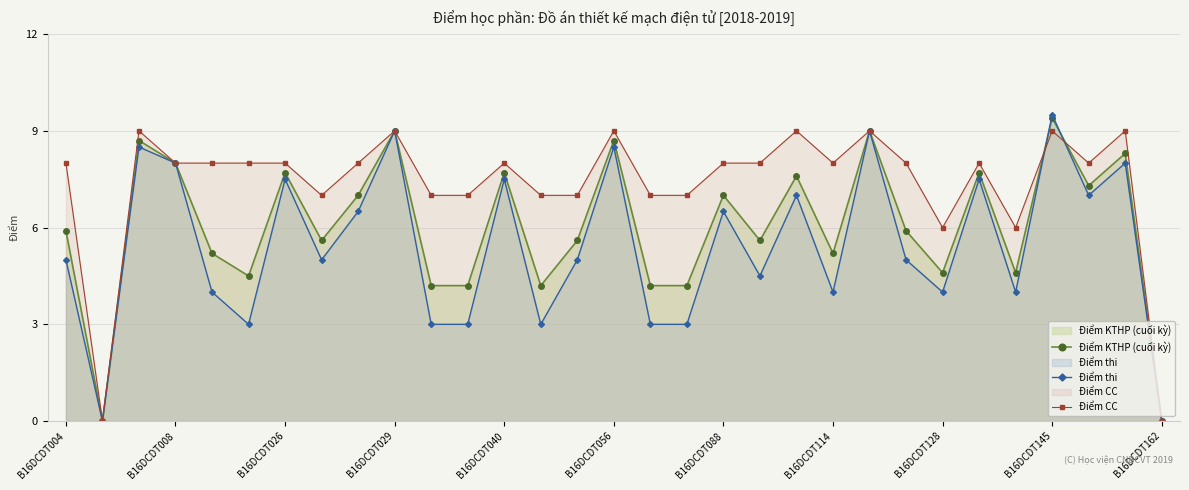

List the series in order of their overall mean, highest first.

Điểm CC, Điểm KTHP (cuối kỳ), Điểm thi